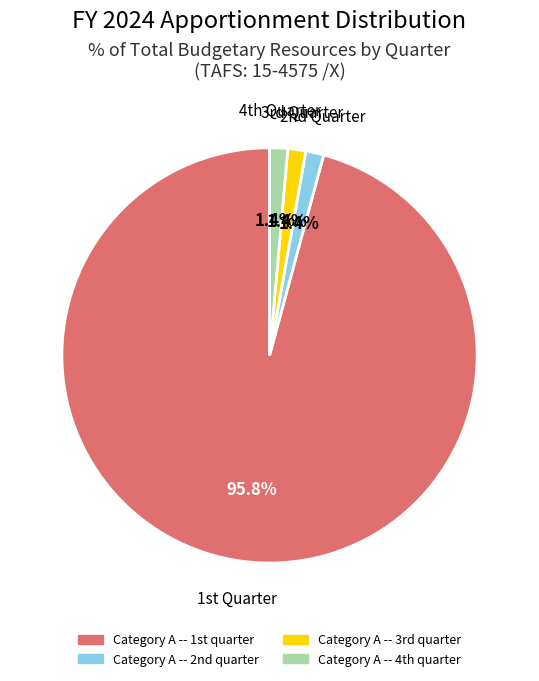

To the nearest percent, what is the average slice percentage?

25%